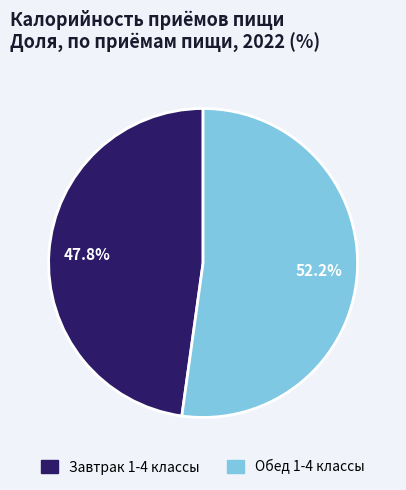

To the nearest percent, what percentage of the pie is Завтрак 1-4 классы?

48%